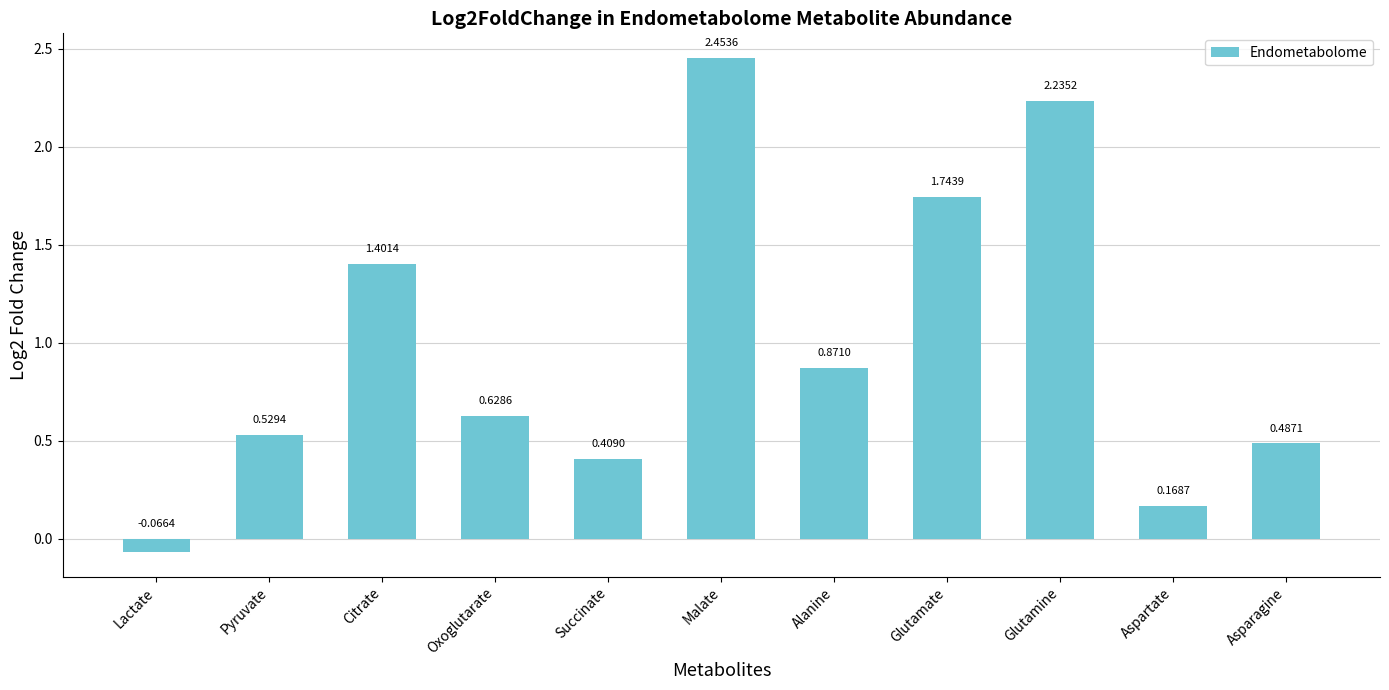

What is the difference between the values at Aspartate and Citrate?

1.2